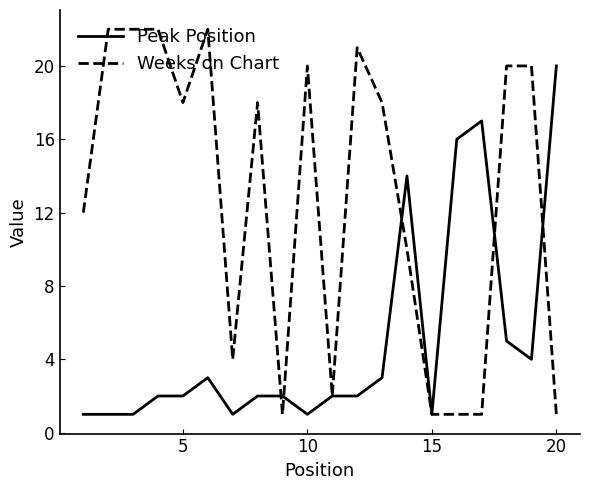

What is the greatest value displayed?

22